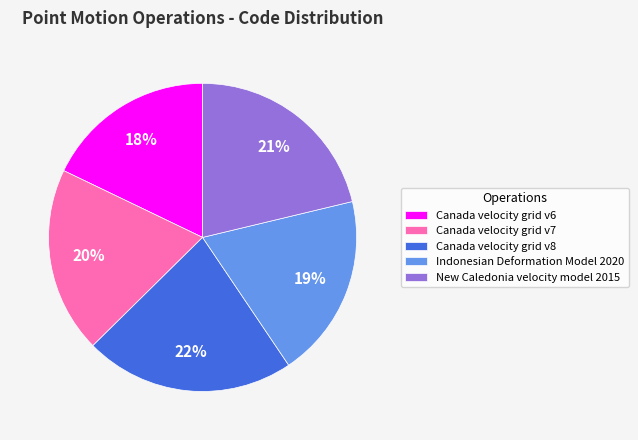

To the nearest percent, what percentage of the pie is Canada velocity grid v6?

18%